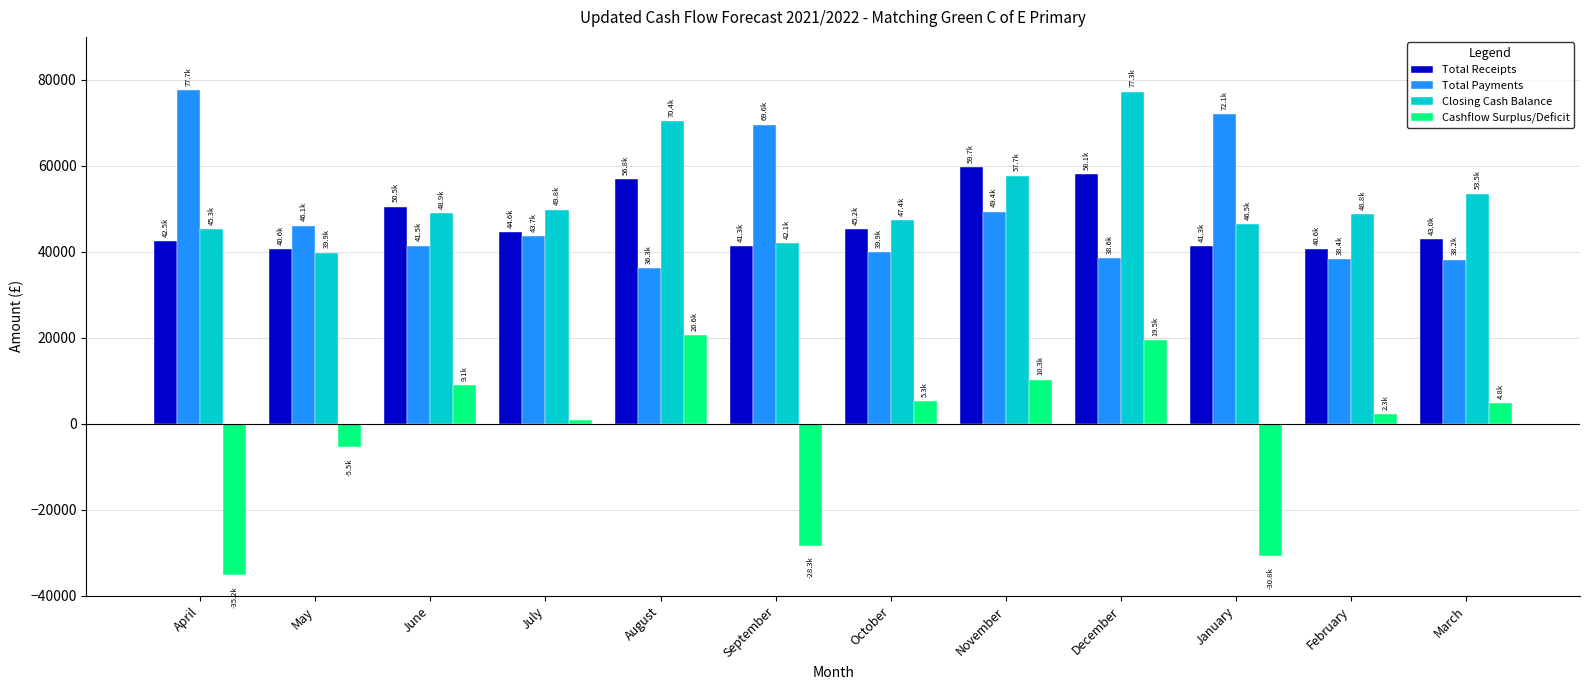

How many bars are there in each group?

4